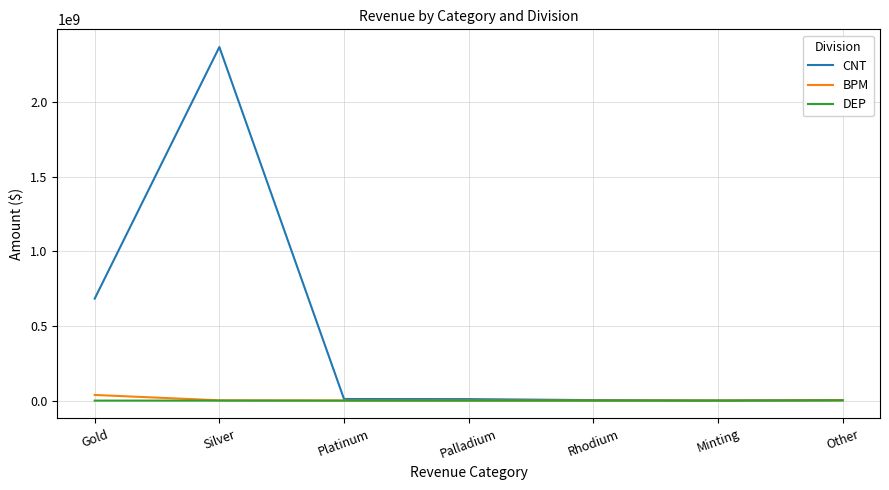

Where is CNT nearest to the value 1183669289?

Gold